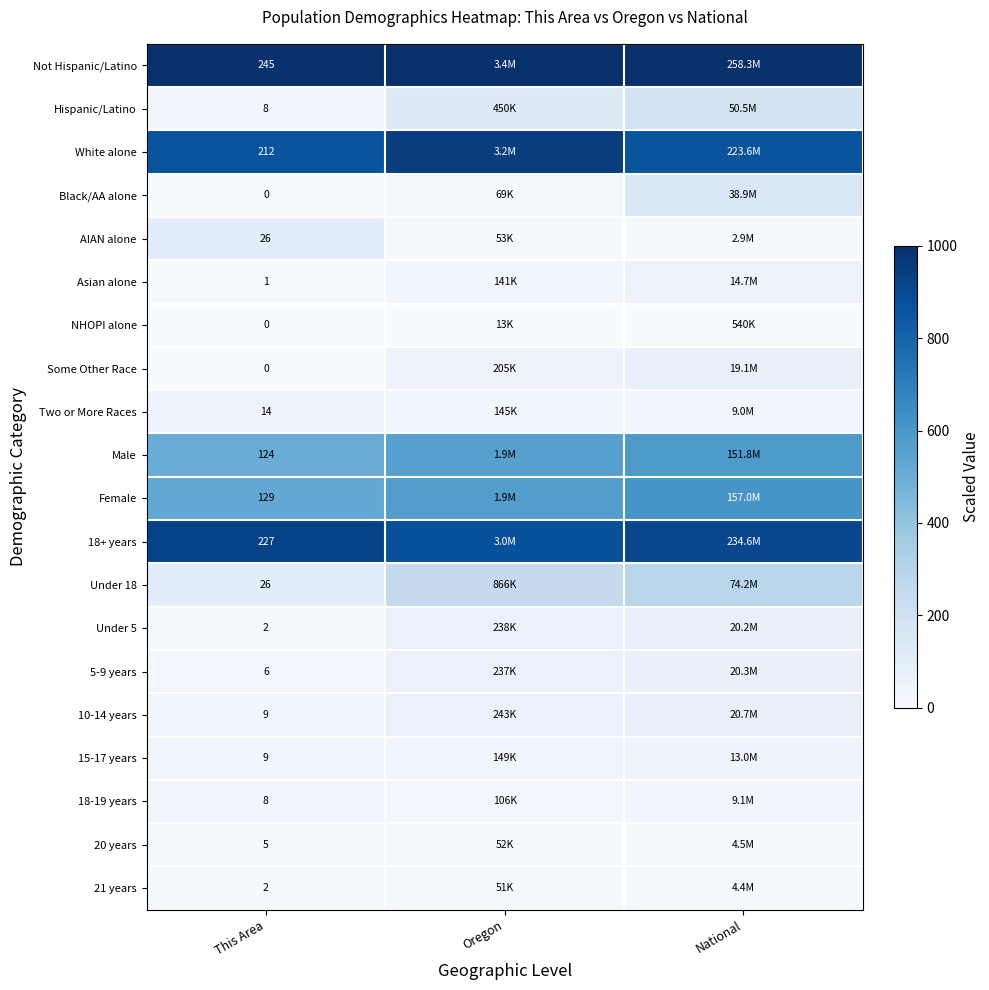

The value of Under 5 at This Area is 13.4. True or false?

False